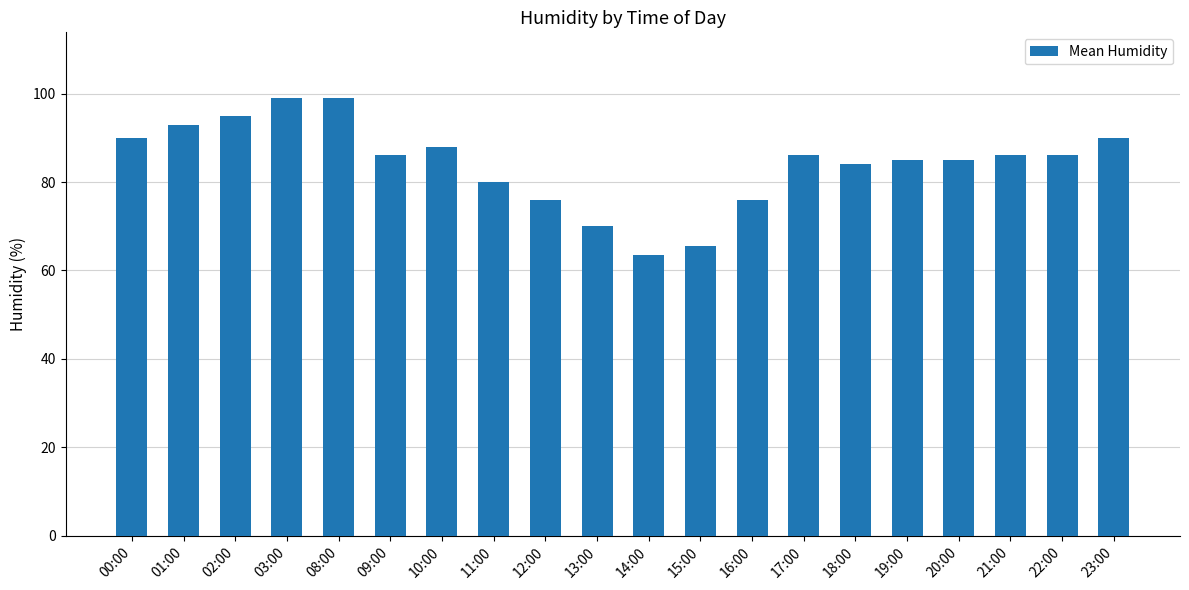

What is the value of the 12th bar from the left?

65.5